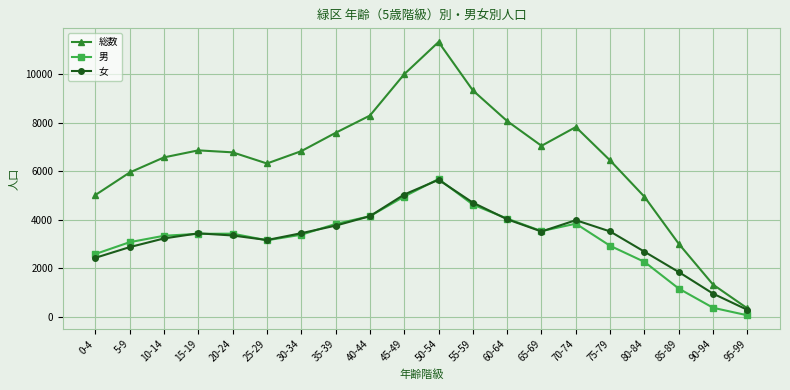

How many categories are shown in the chart?

20